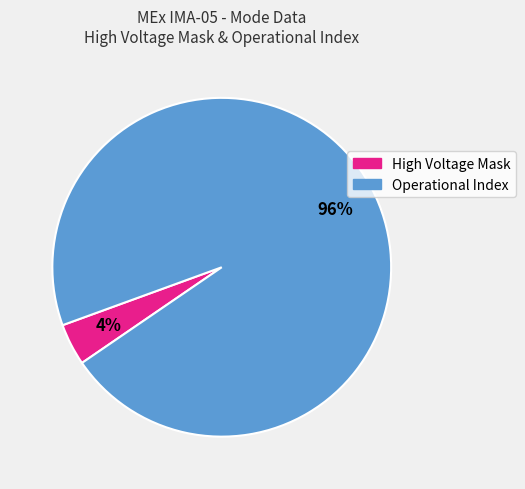

To the nearest percent, what is the average slice percentage?

50%